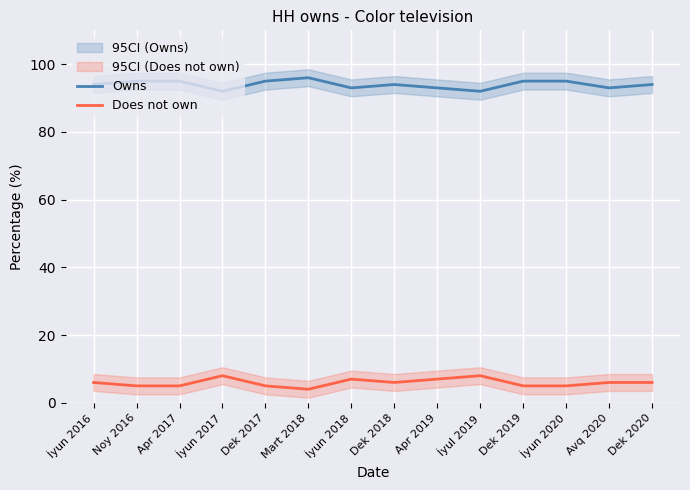

What is the sum of all Owns values?

1316